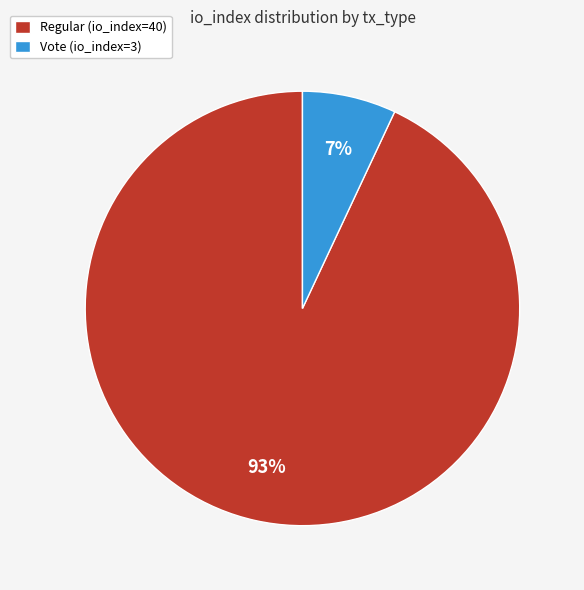

What is the largest slice in the pie chart?

Regular (io_index=40)